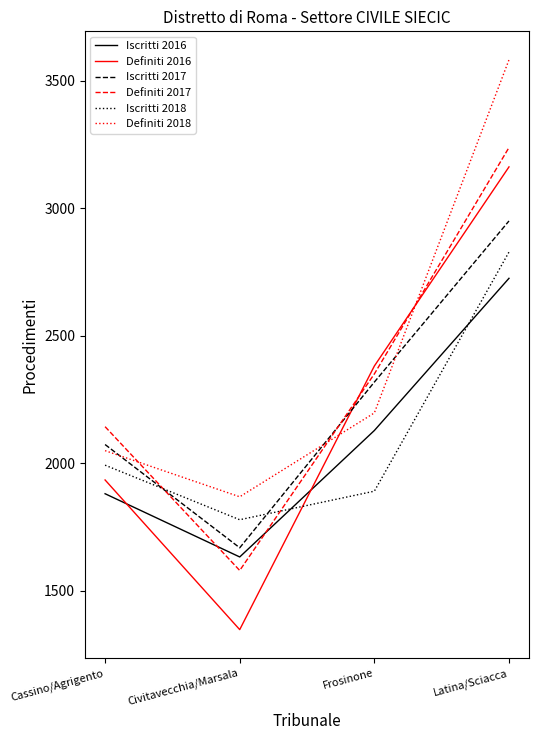

What are all the series names shown in the legend?

Iscritti 2016, Definiti 2016, Iscritti 2017, Definiti 2017, Iscritti 2018, Definiti 2018